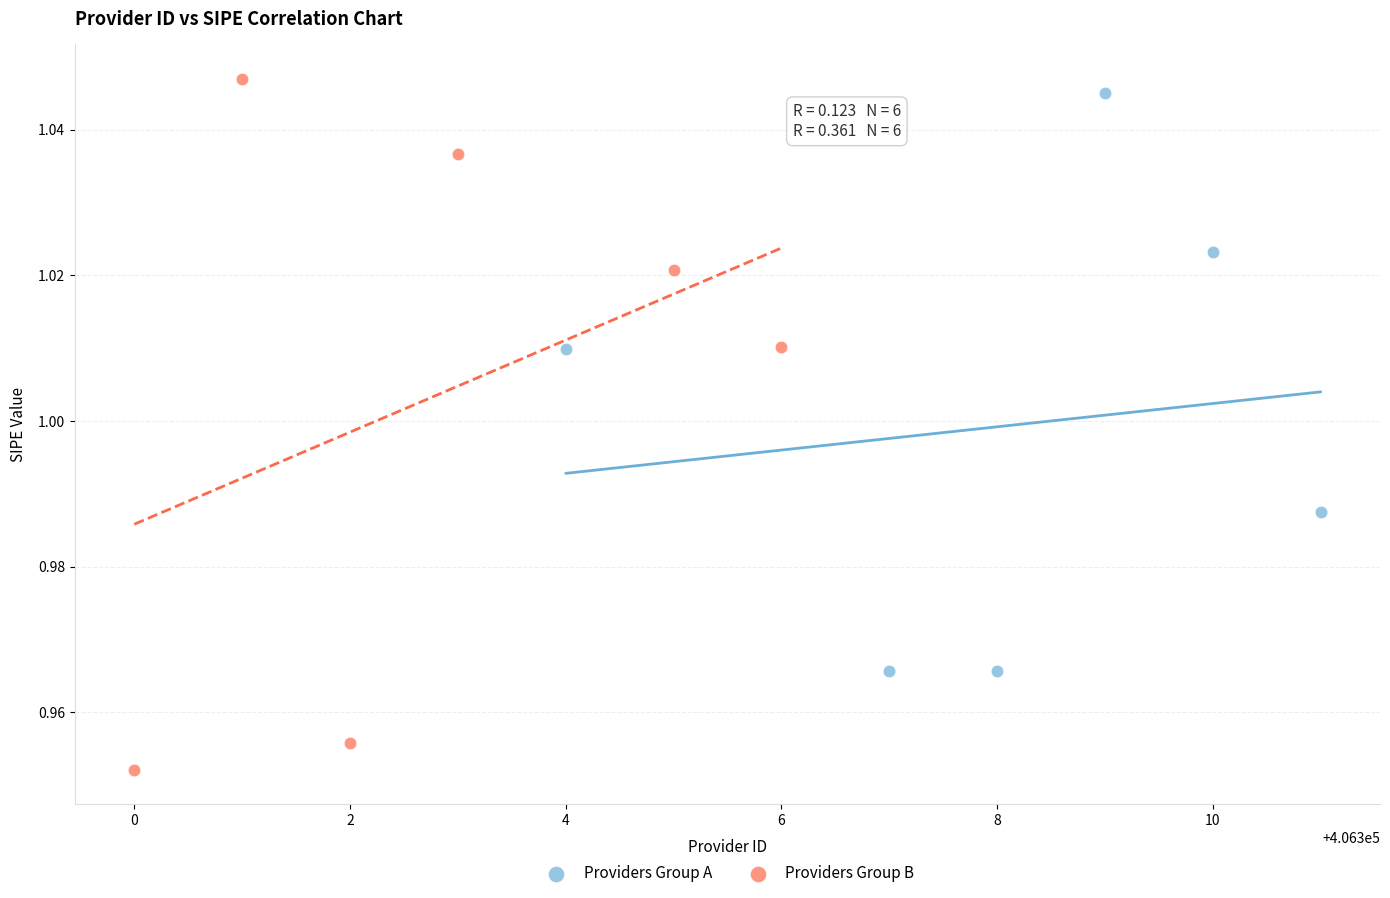

Which series reaches the maximum Y coordinate?

Providers Group B